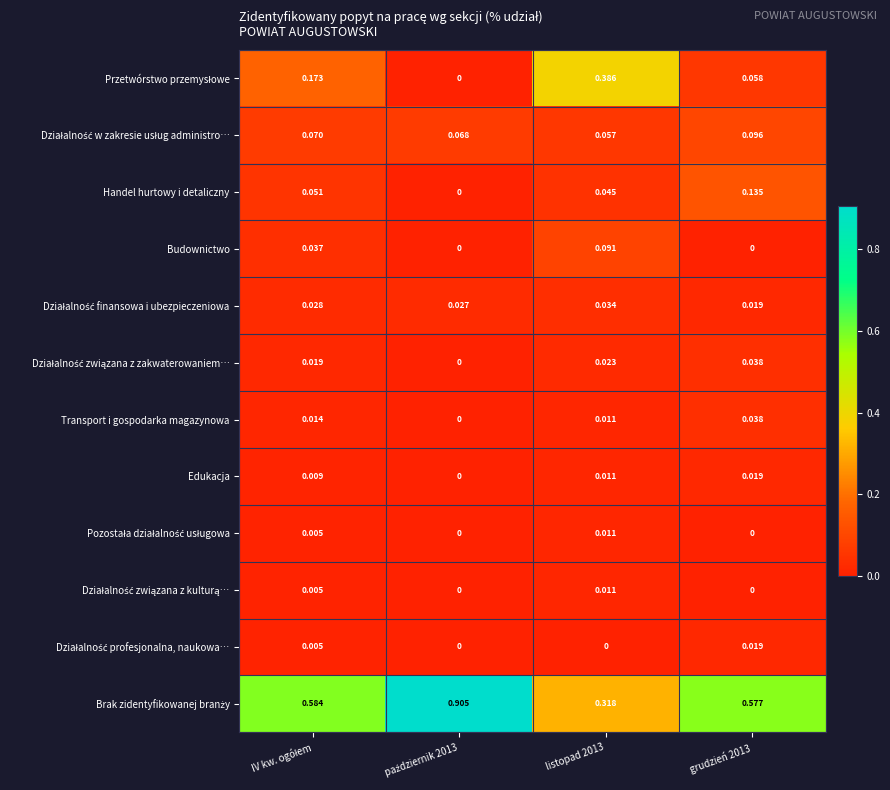

Which series has the widest spread of values?

Brak zidentyfikowanej branży